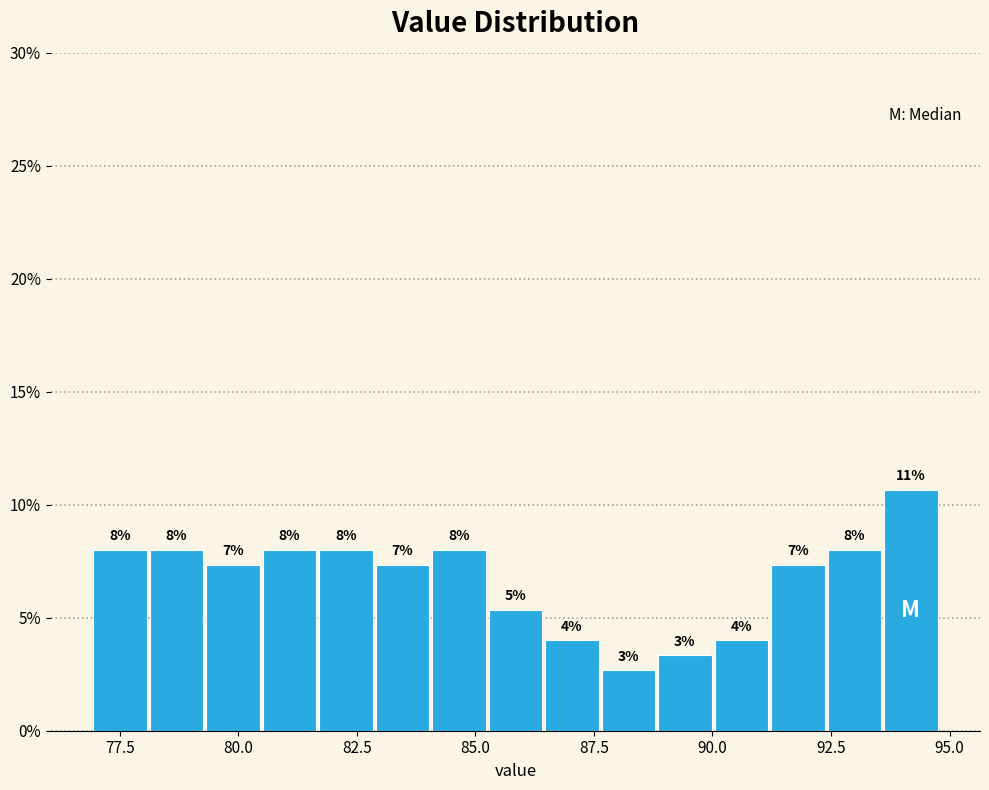

Read against the x-axis, roughly where is the centre of the tallest bar?

94.0